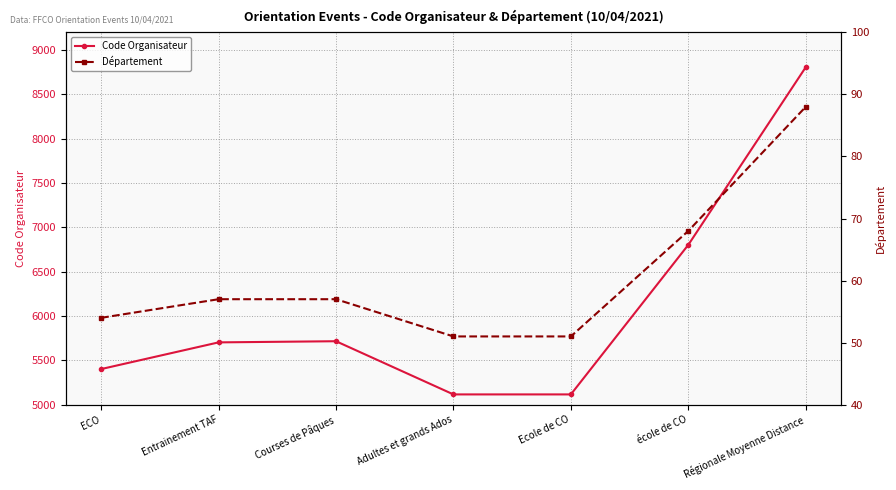

Is this an area chart (filled region under the line)?

No